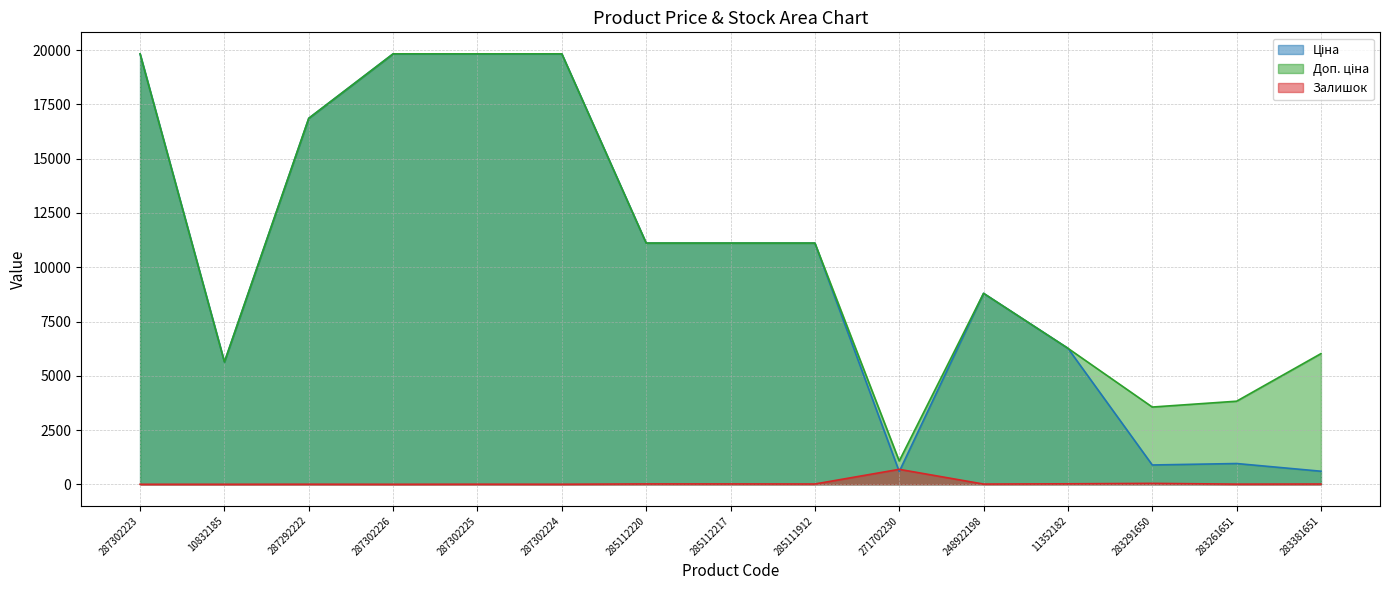

What is the value of the Ціна point at the 2nd from the left?

5636.0